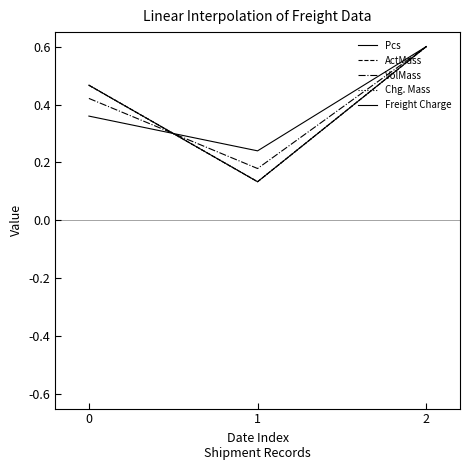

What is the minimum value for ActMass?

0.1